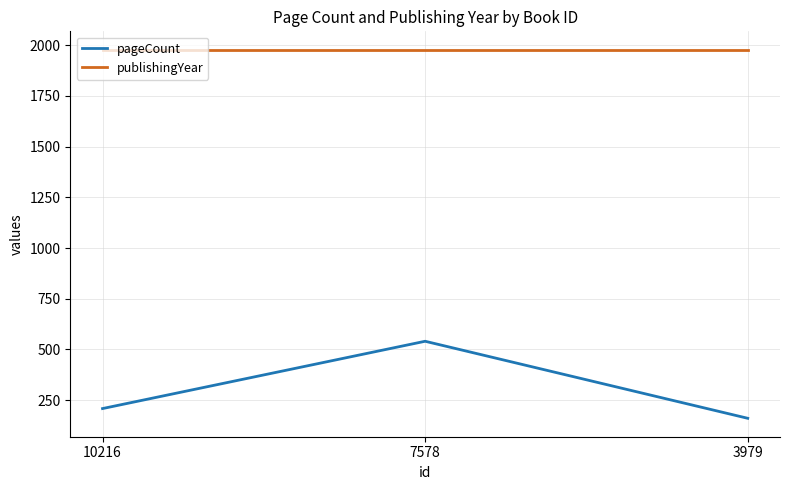

How many lines are shown in the chart?

2